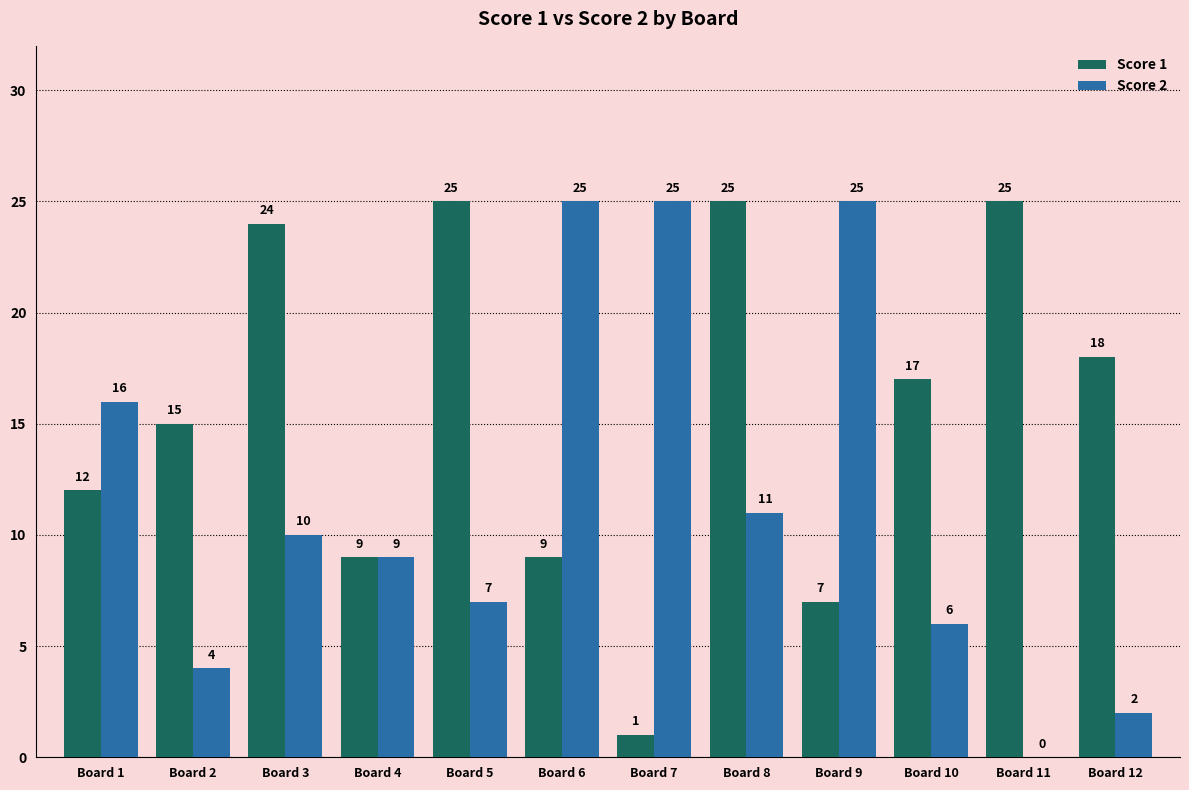

Where is Score 2 nearest to the value 12?

Board 8